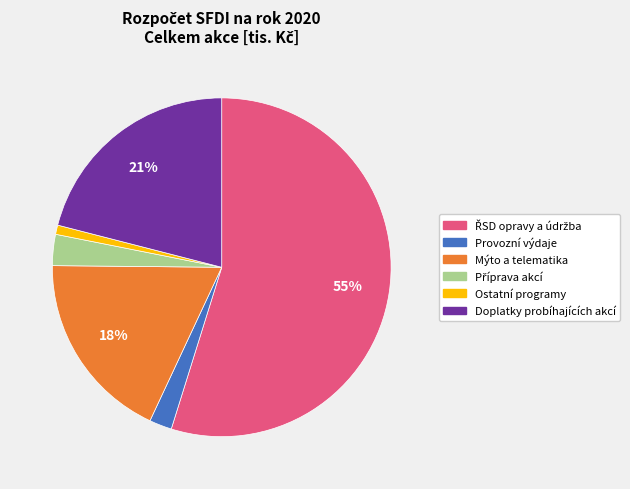

Do Mýto a telematika and Provozní výdaje together represent more than half of the pie?

No